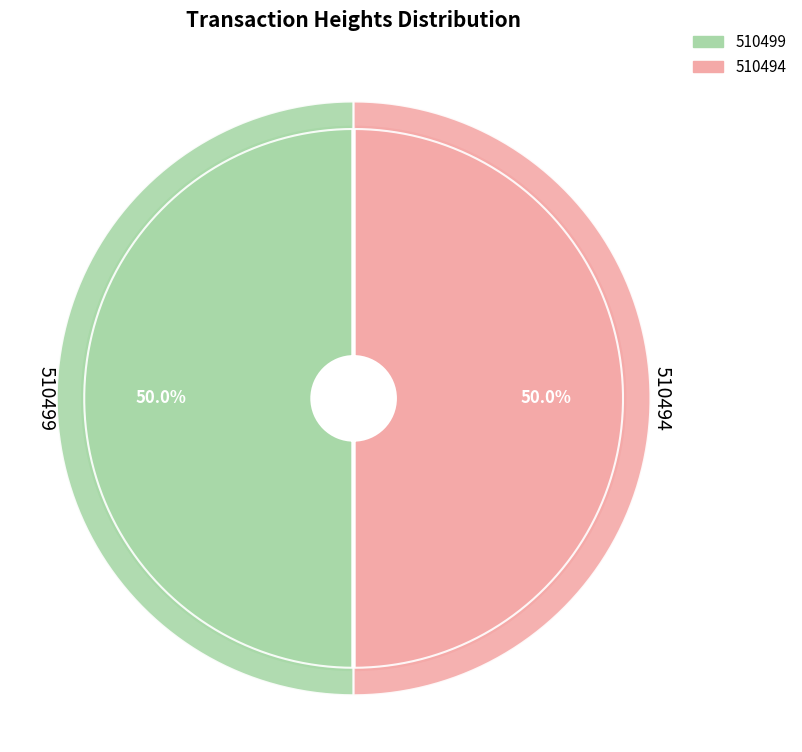

What percentage is the 510494 slice, to the nearest percent?

50%